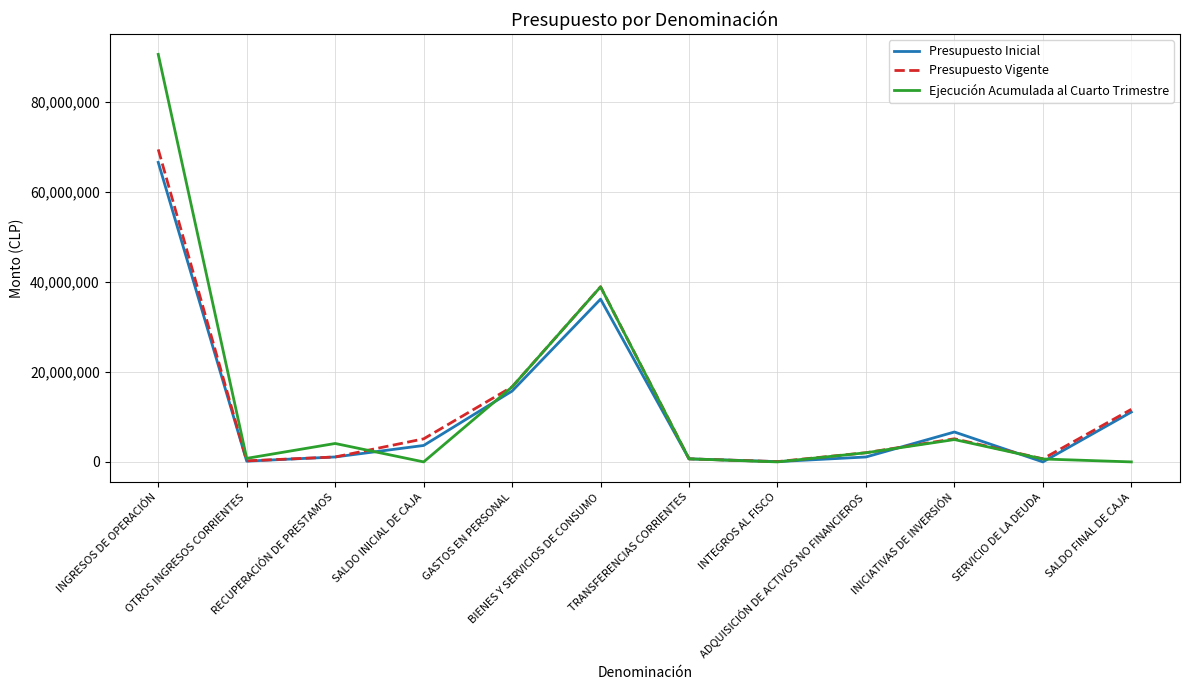

What is the maximum value shown in the chart?

90579582